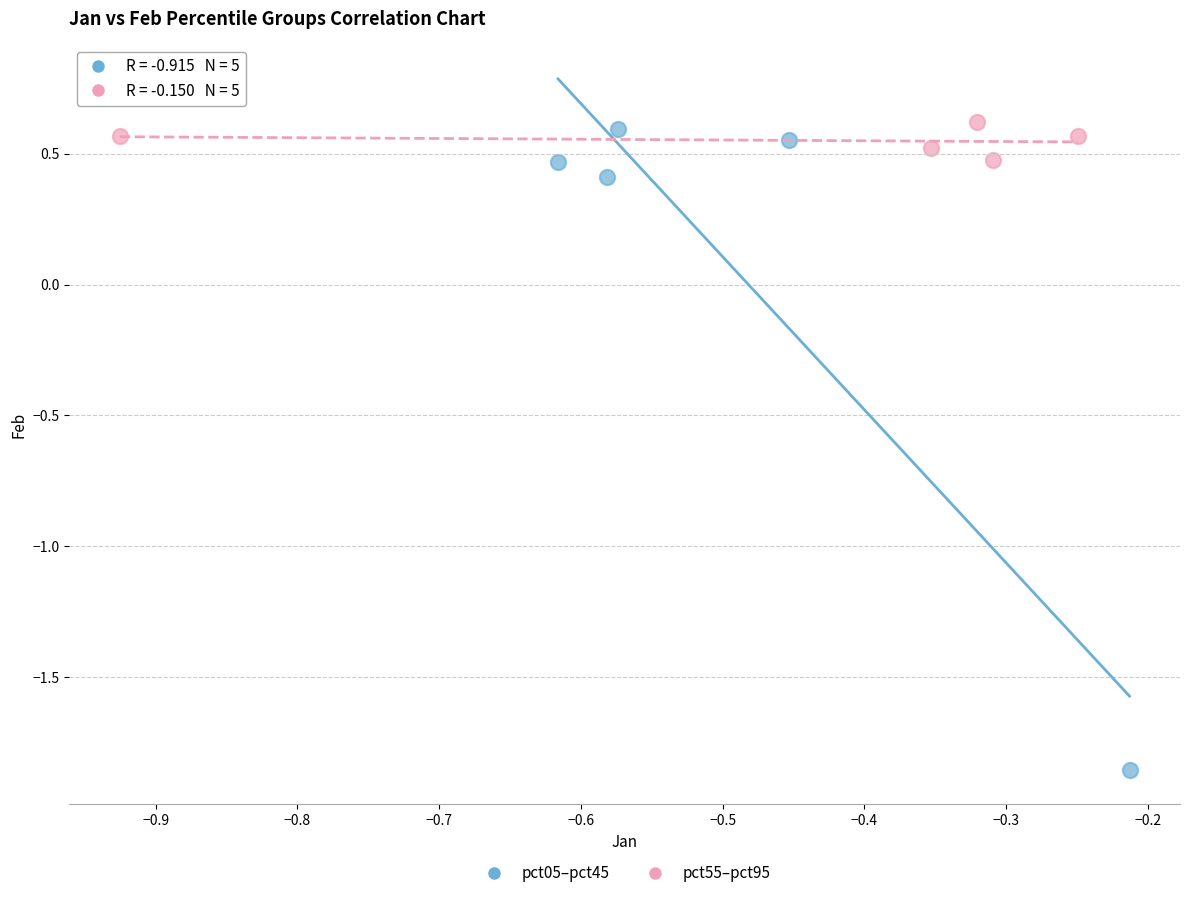

Which series contains the highest Y value?

pct55–pct95